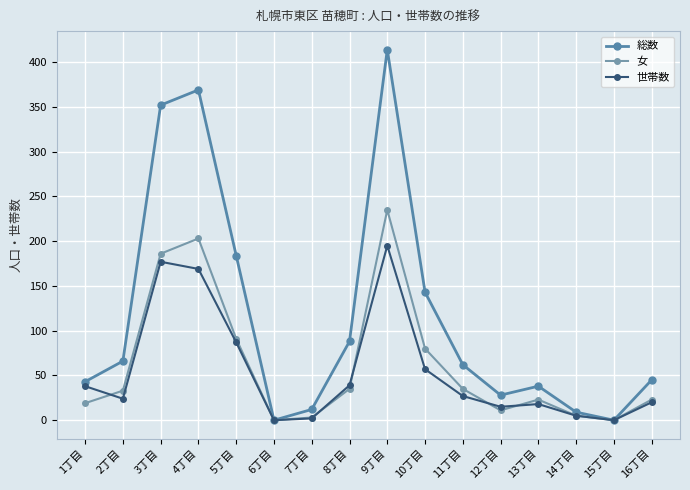

What is the approximate value of 世帯数 at 7丁目?

2